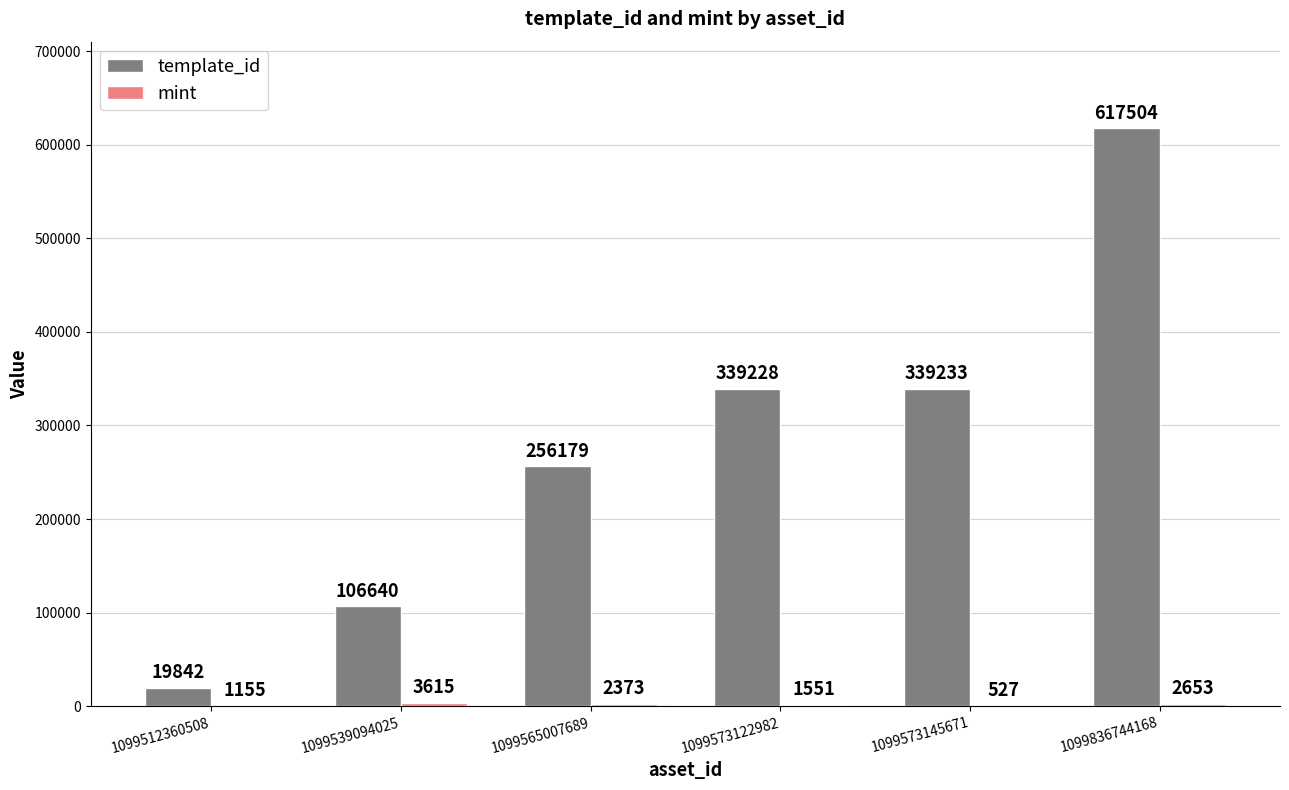

Which series has the largest range (max minus min)?

template_id